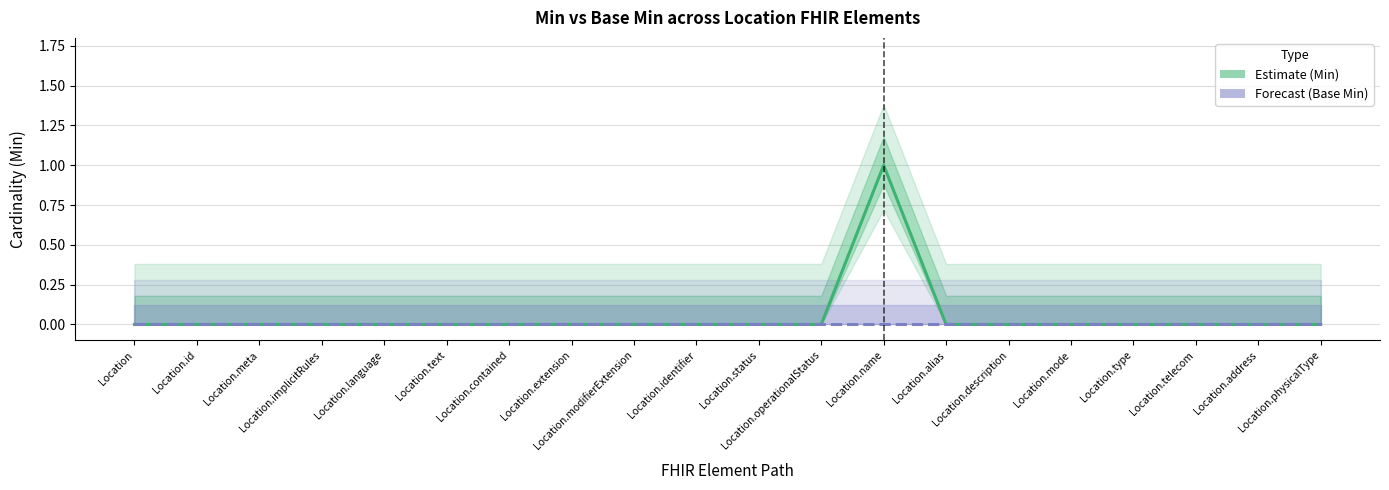

Reading left to right, list all the values displayed in this chart.

Estimate (Min): 0	0	0	0	0	0	0	0	0	0	0	0	1	0	0	0	0	0	0	0
Forecast (Base Min): 0	0	0	0	0	0	0	0	0	0	0	0	0	0	0	0	0	0	0	0